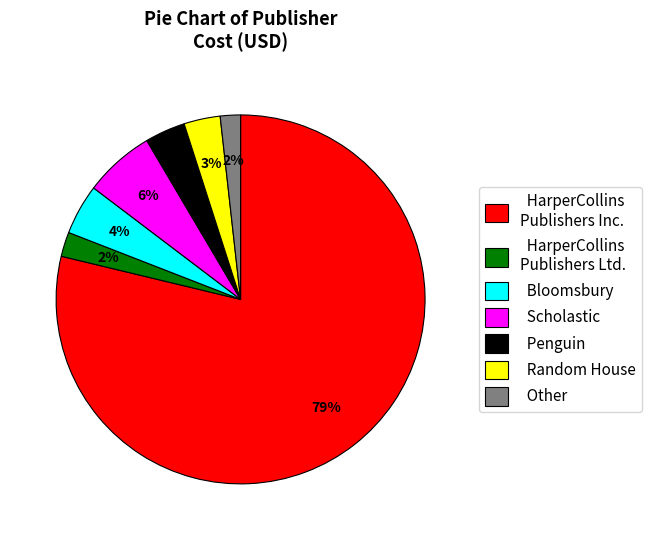

True or false: HarperCollins Publishers Ltd. accounts for 2% of the total.

True